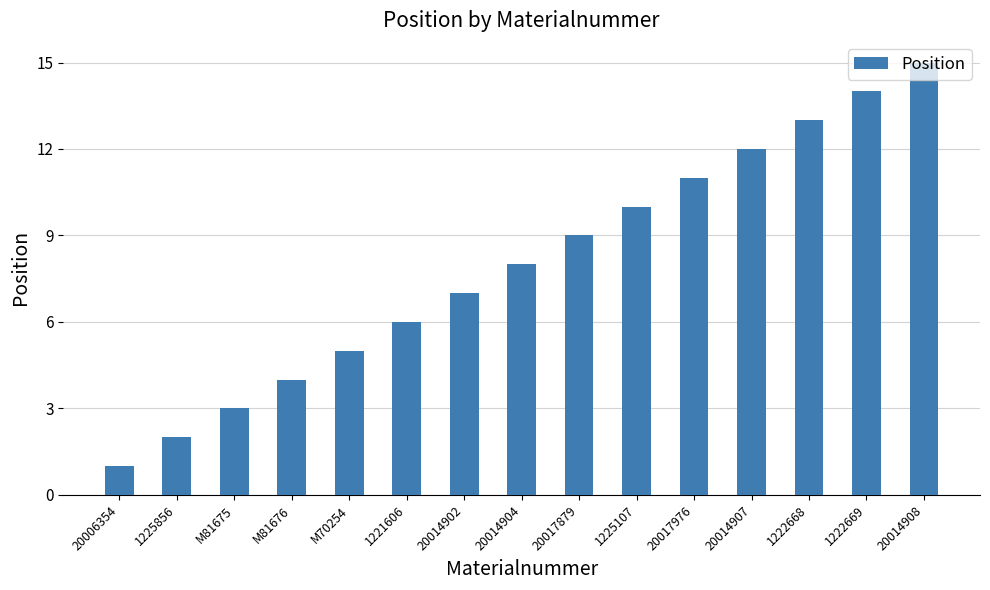

What is the difference between the second highest and second lowest values?

12